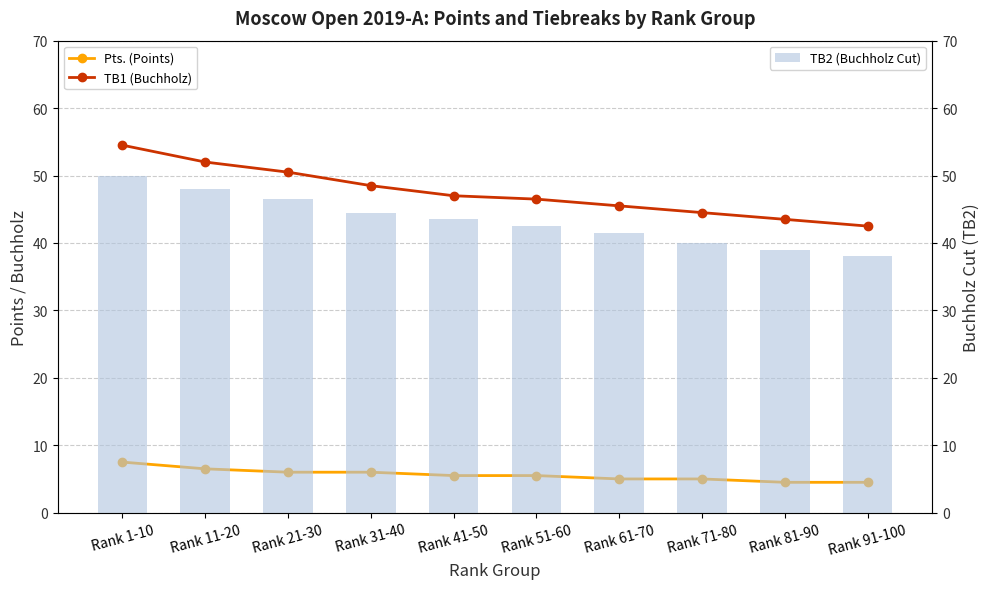

What is the label of the 3rd bar from the left?

Rank 21-30